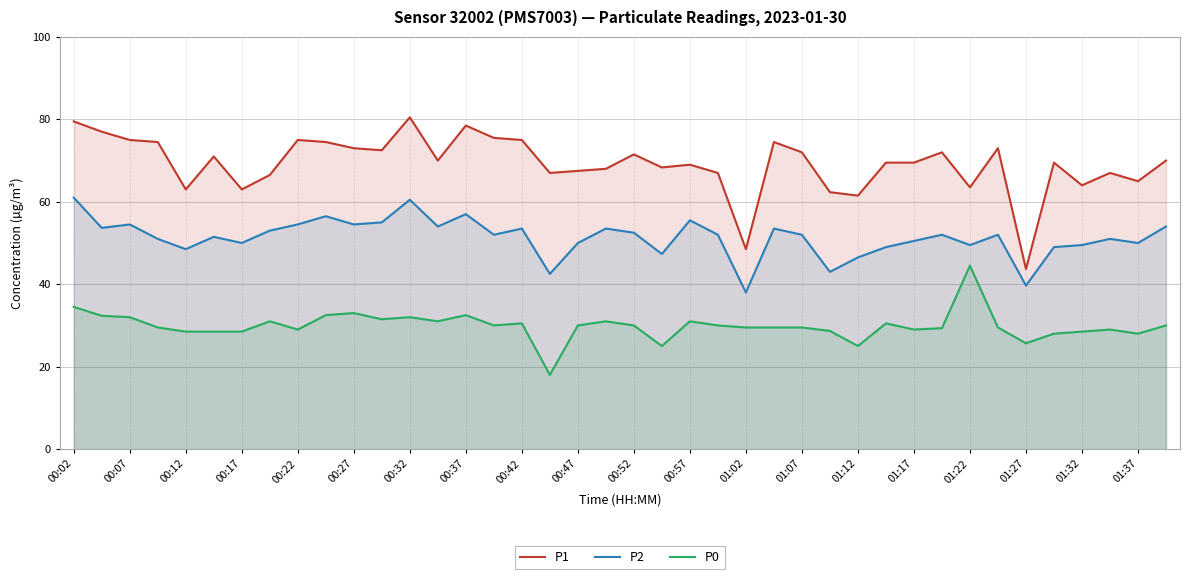

How many lines are shown in the chart?

3